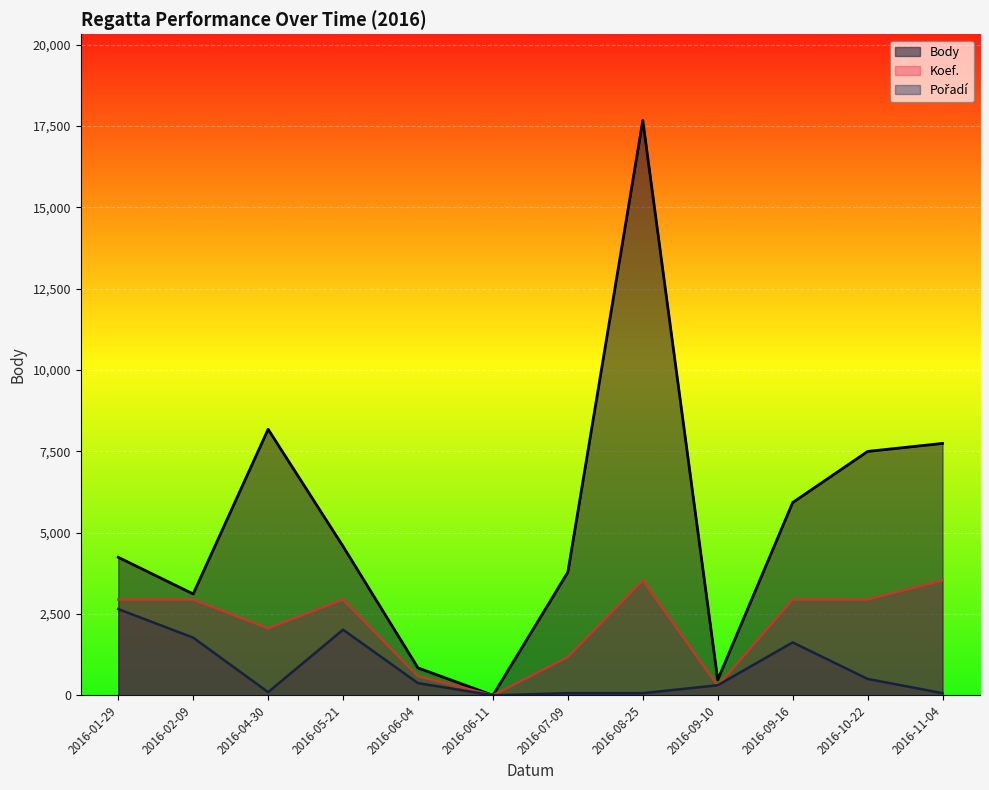

Reading left to right, list all the values displayed in this chart.

Body: 4241.0	3115.0	8176.0	4578.0	841.0	0.0	3784.0	17665.0	475.0	5924.0	7495.0	7741.0
Koef.: 2943.9	2943.9	2060.7	2943.9	588.8	0.0	1177.6	3532.7	294.4	2943.9	2943.9	3532.7
Pořadí: 2649.7	1771.9	97.5	2015.7	373.9	0.0	65.0	65.0	308.9	1625.6	503.9	65.0